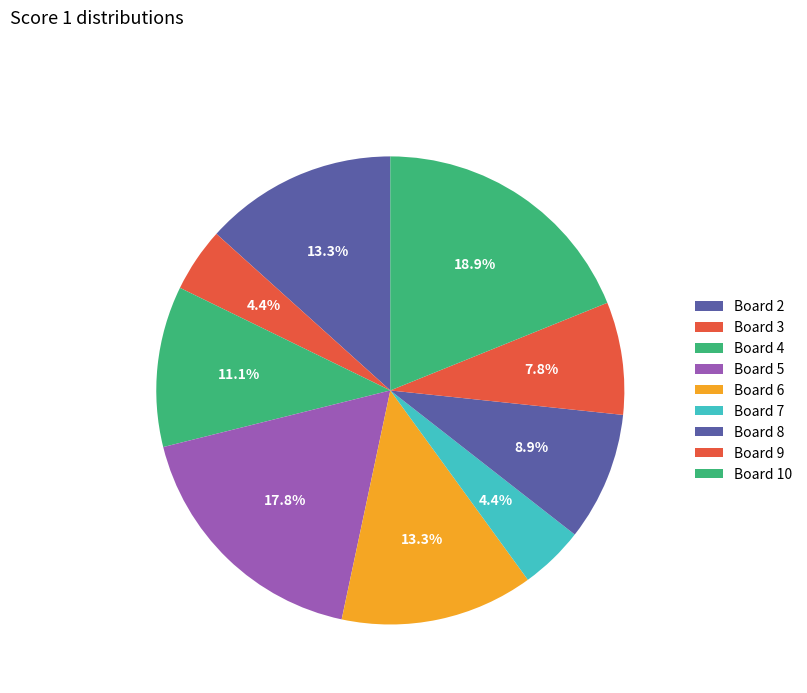

True or false: Board 8 accounts for 1% of the total.

False